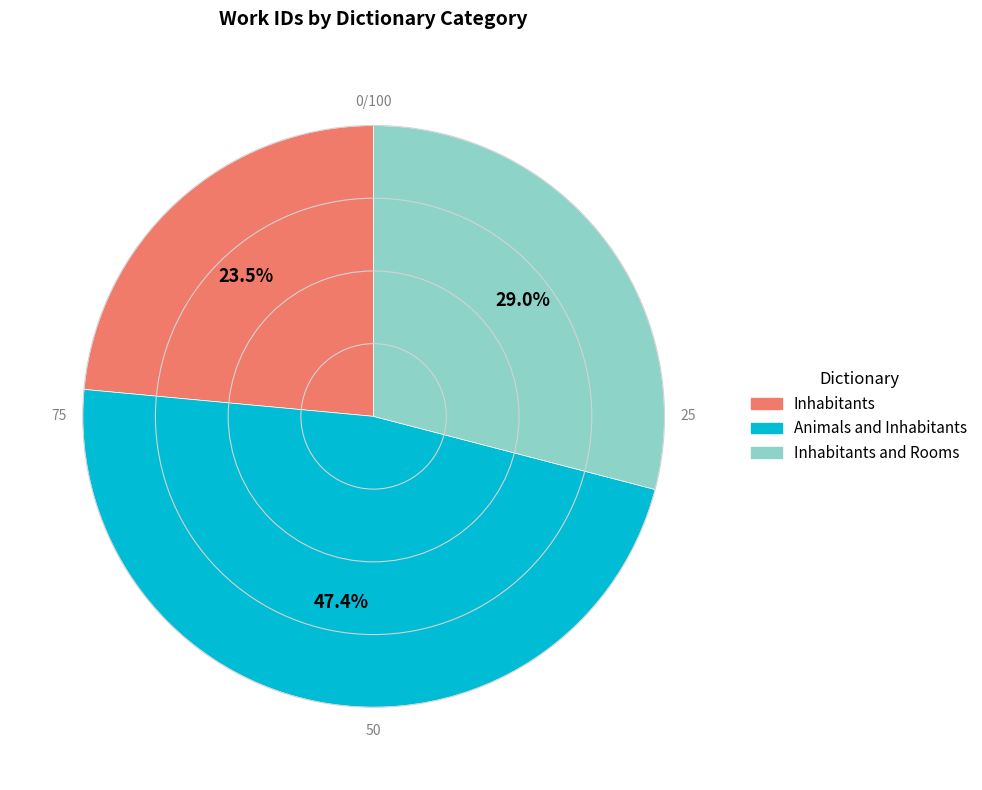

Is there any slice that represents more than half of the pie?

No